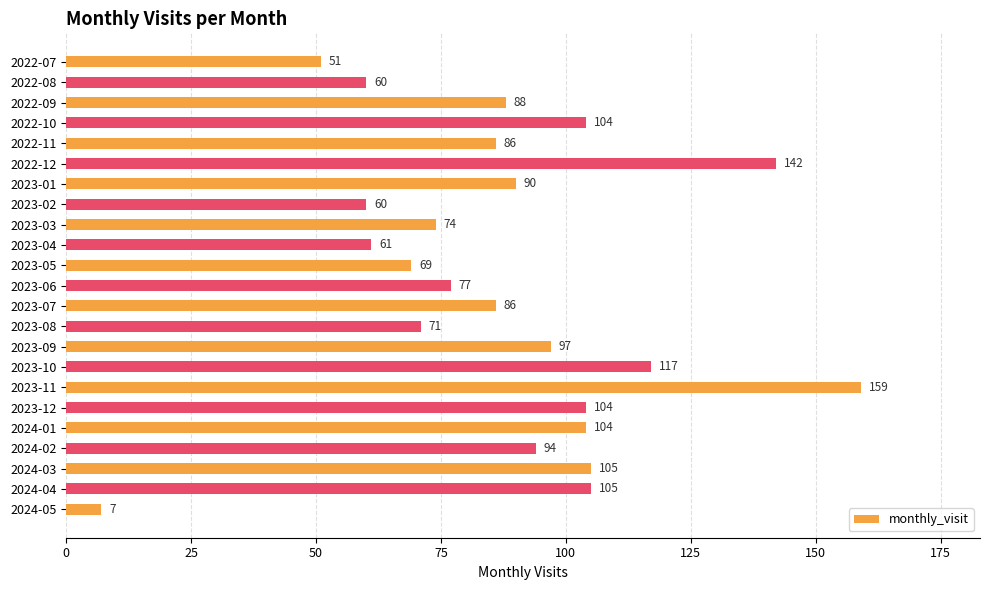

How many data points are less than 88?

11